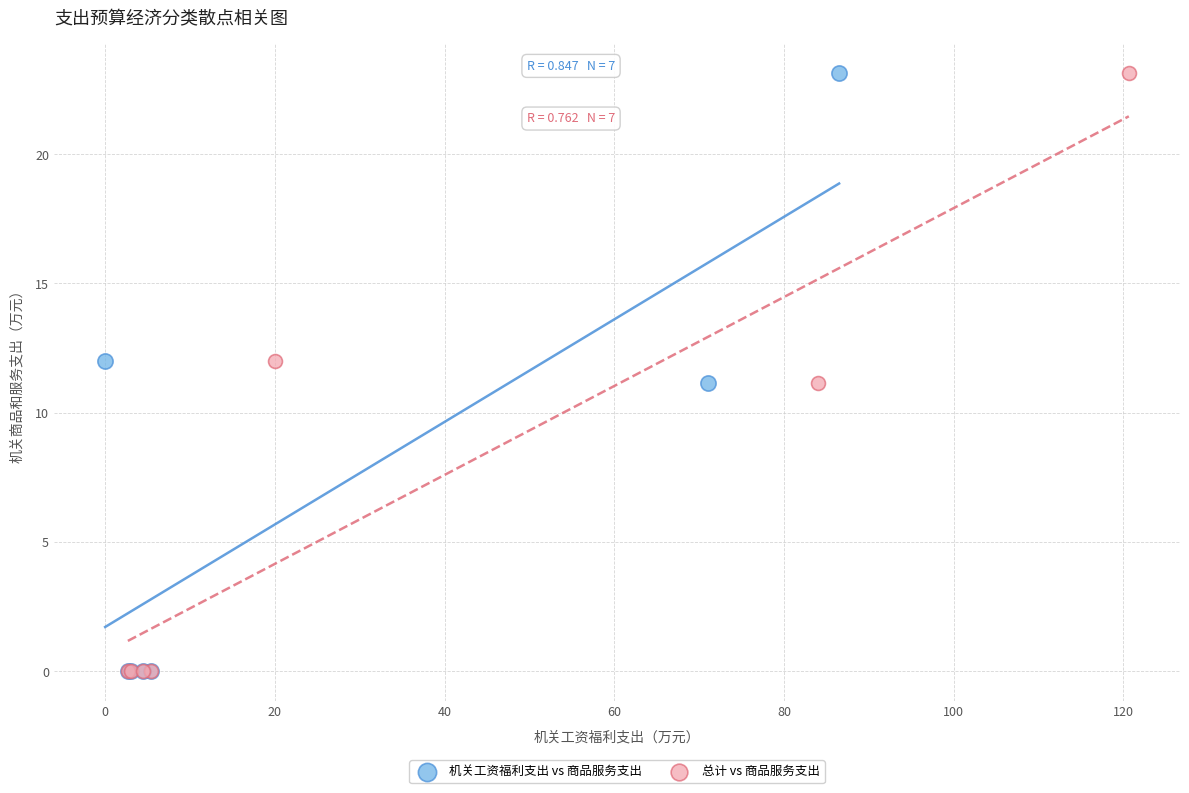

What are all the series names shown in the legend?

机关工资福利支出 vs 商品服务支出, 总计 vs 商品服务支出